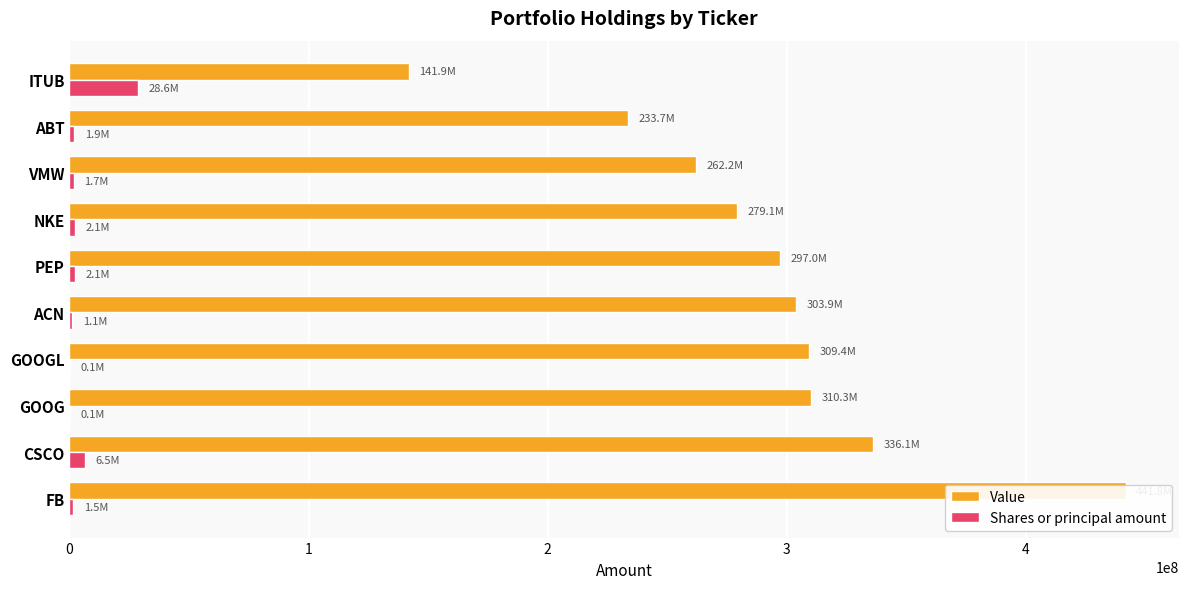

Rank the series by their maximum value, from lowest to highest.

Shares or principal amount, Value